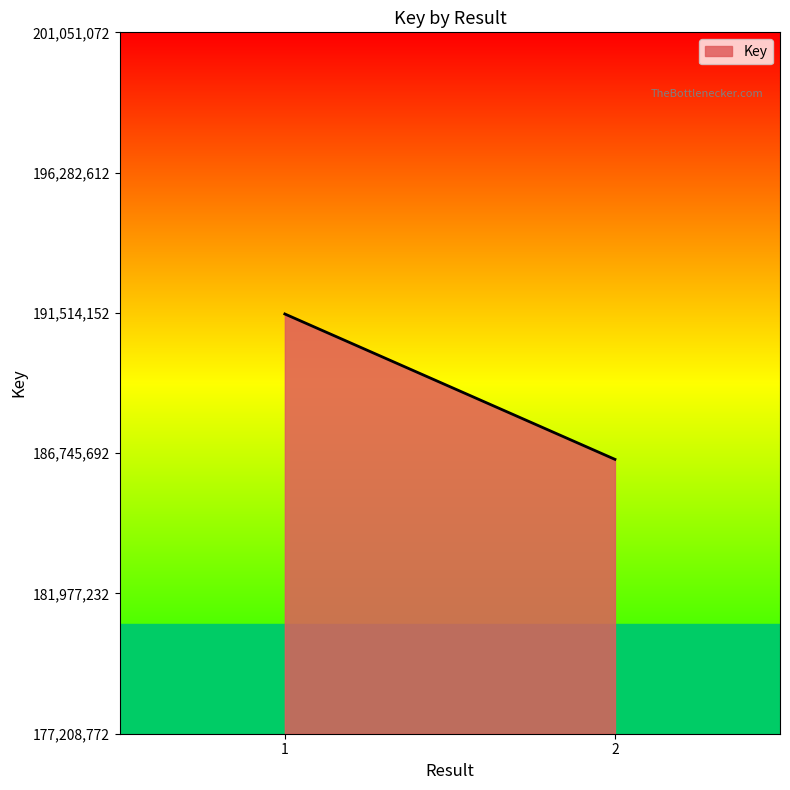

How many data points does each series have?

2